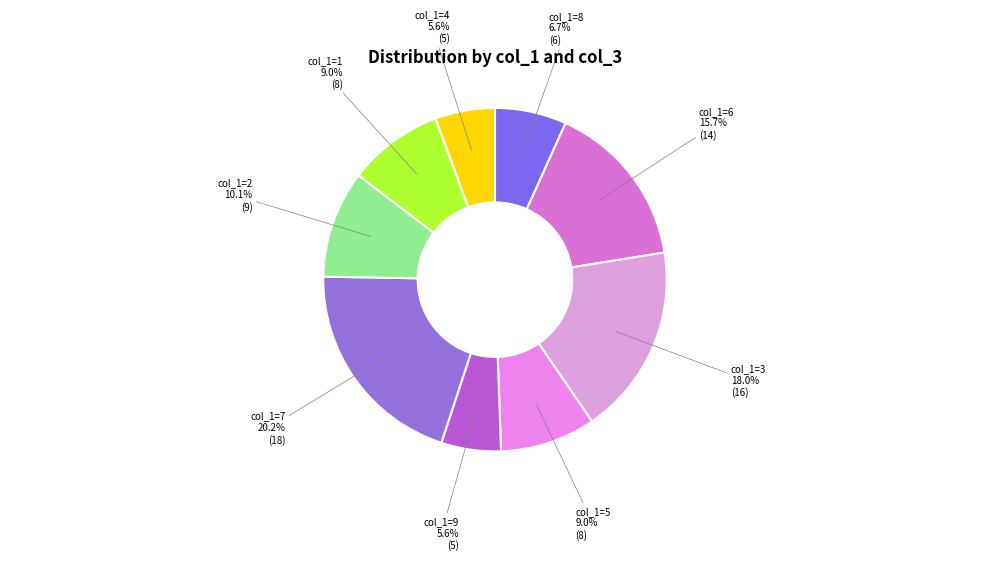

What is the ratio of the value at col_1=6 to the value at col_1=8?

2.3